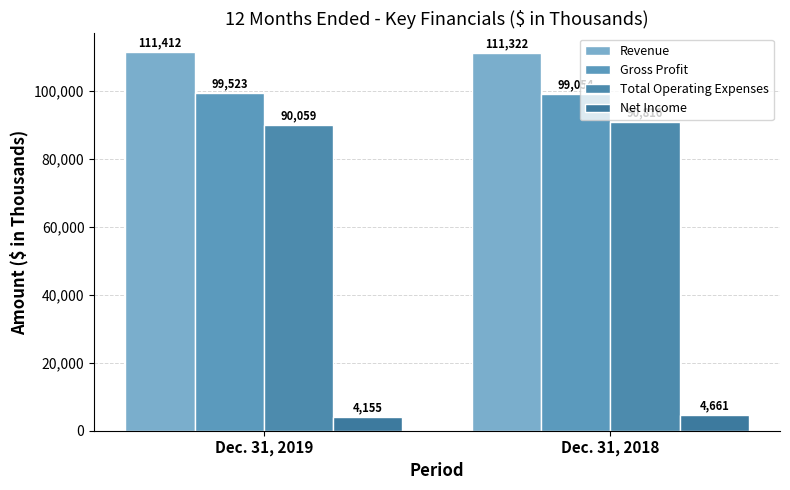

Reading left to right, what are all the values shown in this chart?

Revenue: 111412	111322
Gross Profit: 99523	99054
Total Operating Expenses: 90059	90816
Net Income: 4155	4661